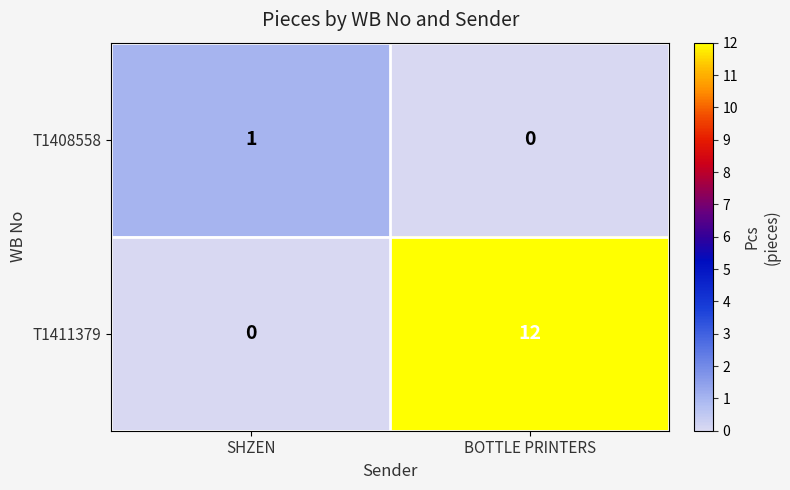

Reading right to left, transcribe all the data shown in this chart.

T1408558: BOTTLE PRINTERS=0	SHZEN=1
T1411379: BOTTLE PRINTERS=12	SHZEN=0